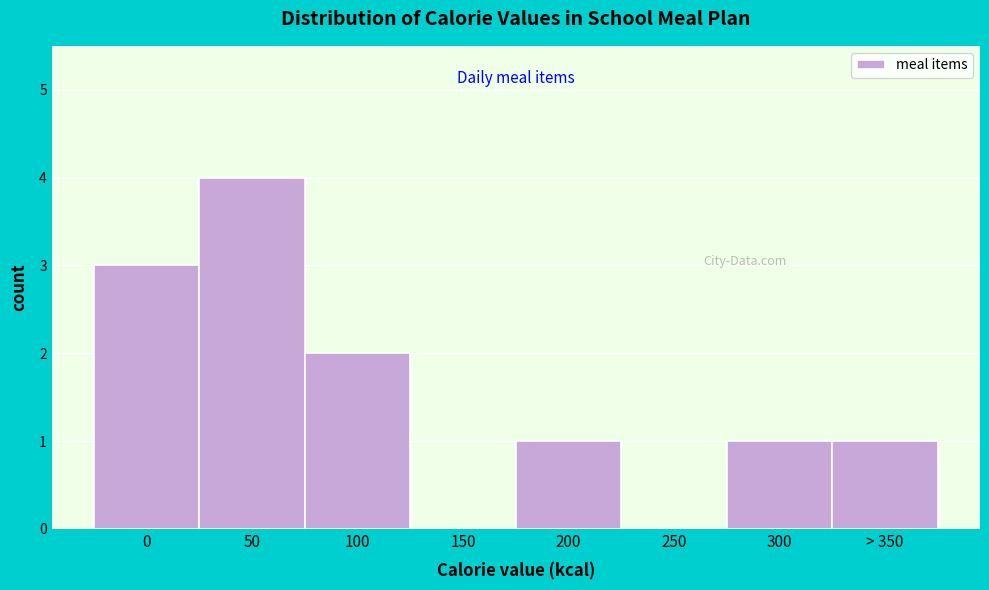

Reading left to right, what are all the values shown in this chart?

0=3	50=4	100=2	150=0	200=1	250=0	300=1	> 350=1